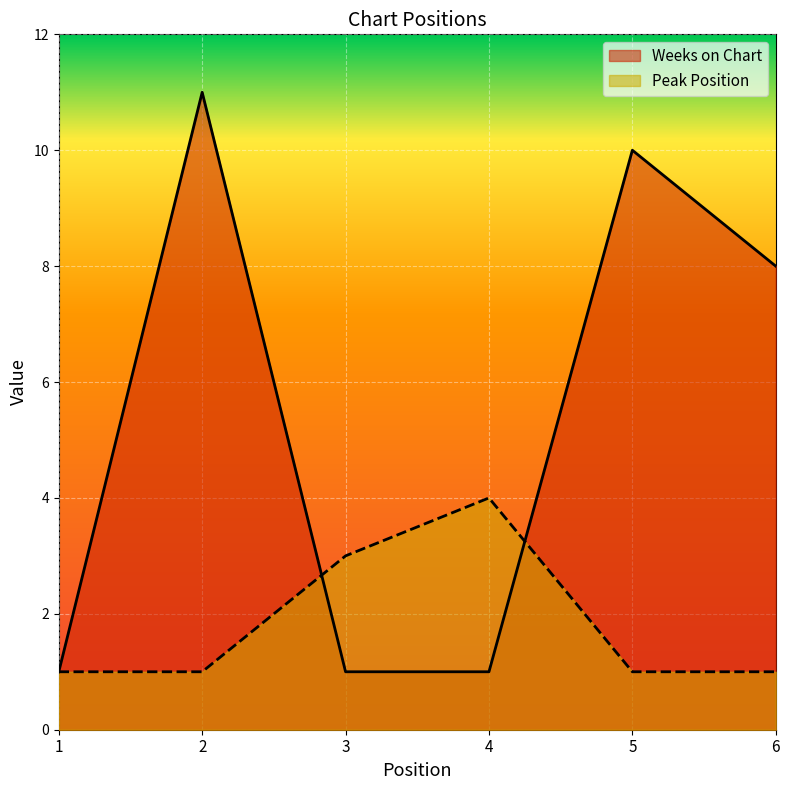

In Peak Position, how many points are higher than both neighbors (excluding endpoints)?

1